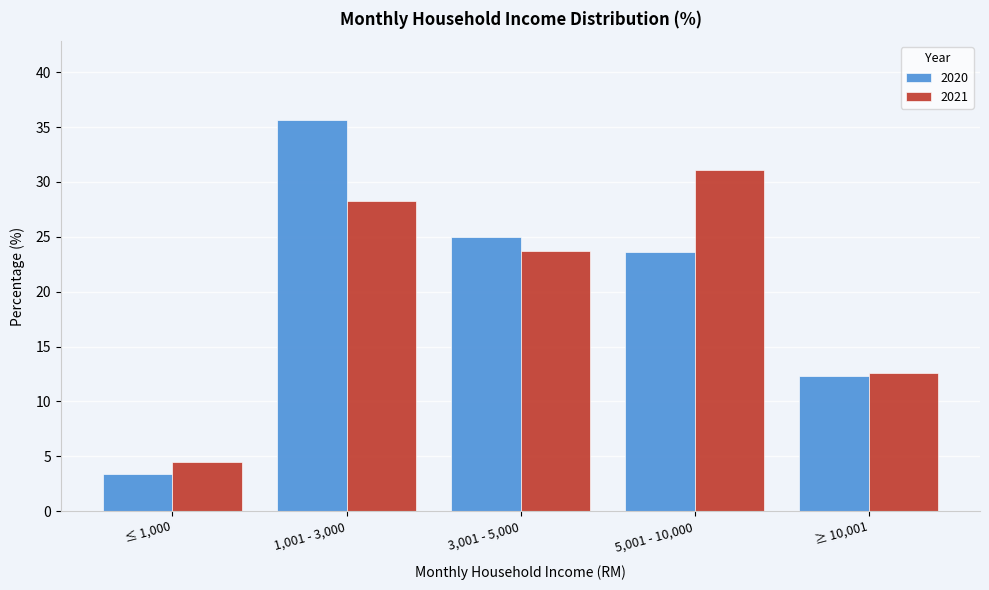

Reading right to left, list all the values displayed in this chart.

2020: ≥ 10,001=12.3	5,001 - 10,000=23.6	3,001 - 5,000=25.0	1,001 - 3,000=35.7	≤ 1,000=3.4
2021: ≥ 10,001=12.6	5,001 - 10,000=31.0	3,001 - 5,000=23.7	1,001 - 3,000=28.2	≤ 1,000=4.5